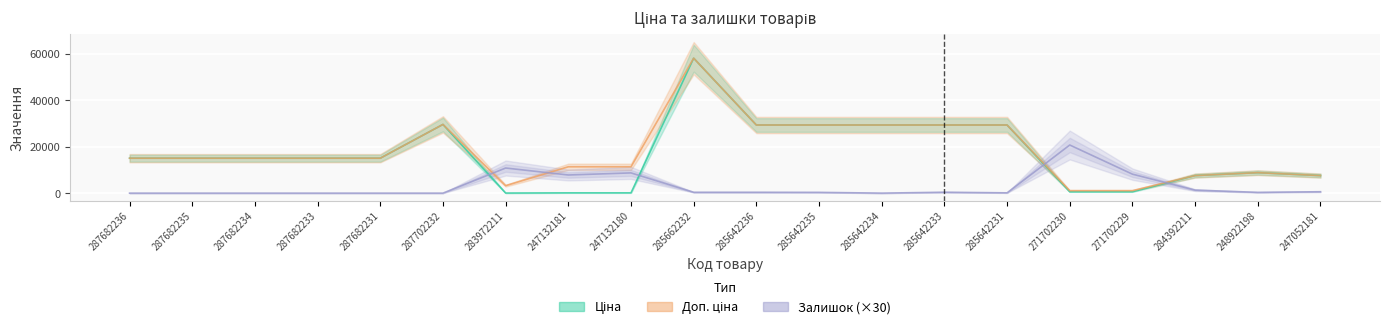

At which category does Ціна reach its first local peak?

287702232